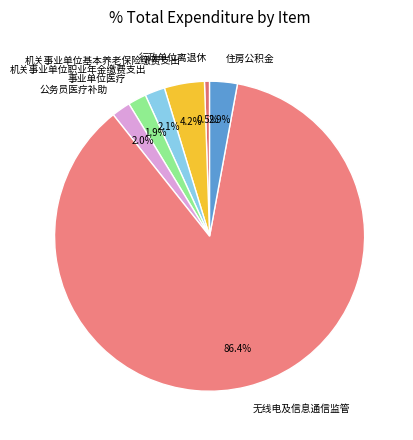

How many slices are in this pie chart?

7